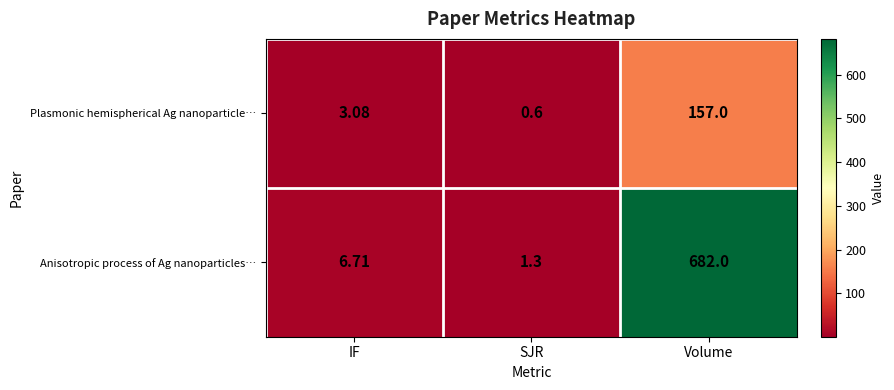

Which series has the largest total across all categories?

Anisotropic process of Ag nanoparticles…